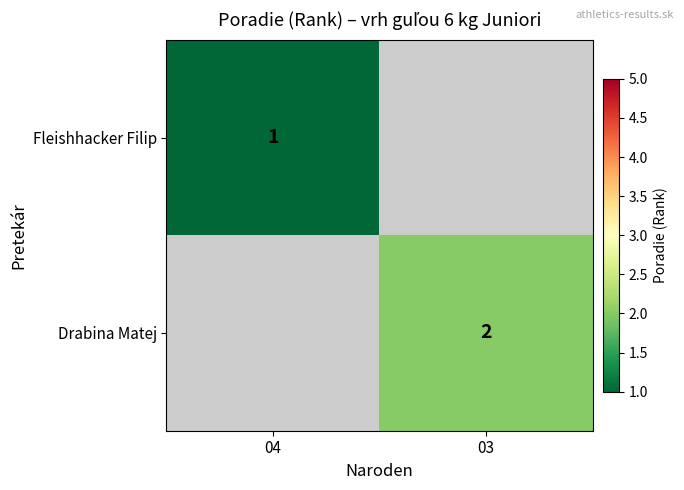

The Drabina Matej series shows 0 at 03. True or false?

False